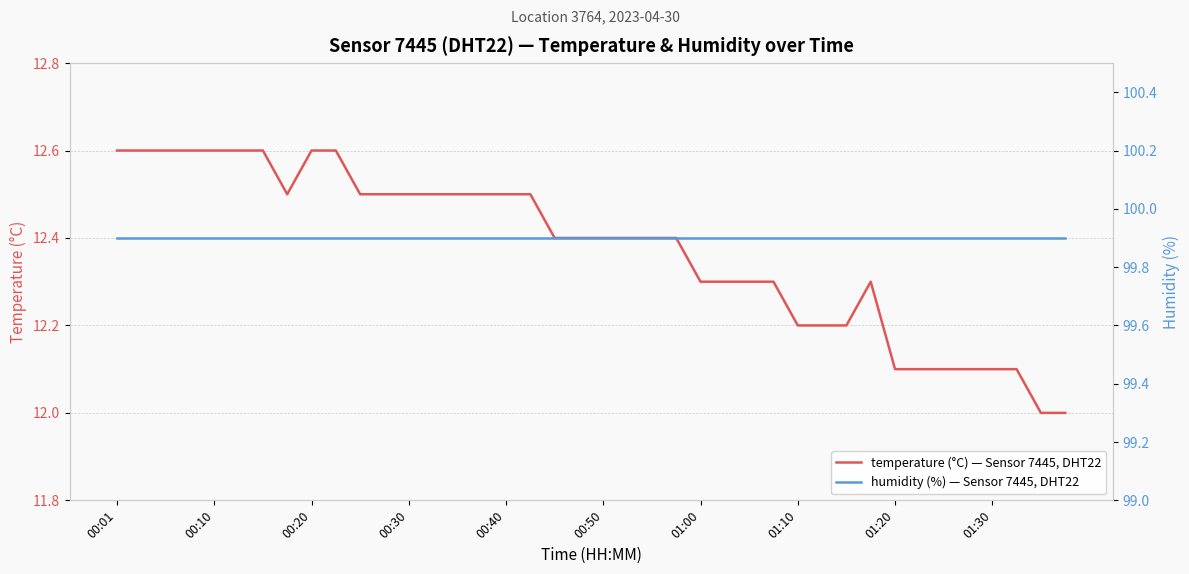

At which category is the sum across all series the highest?

00:01